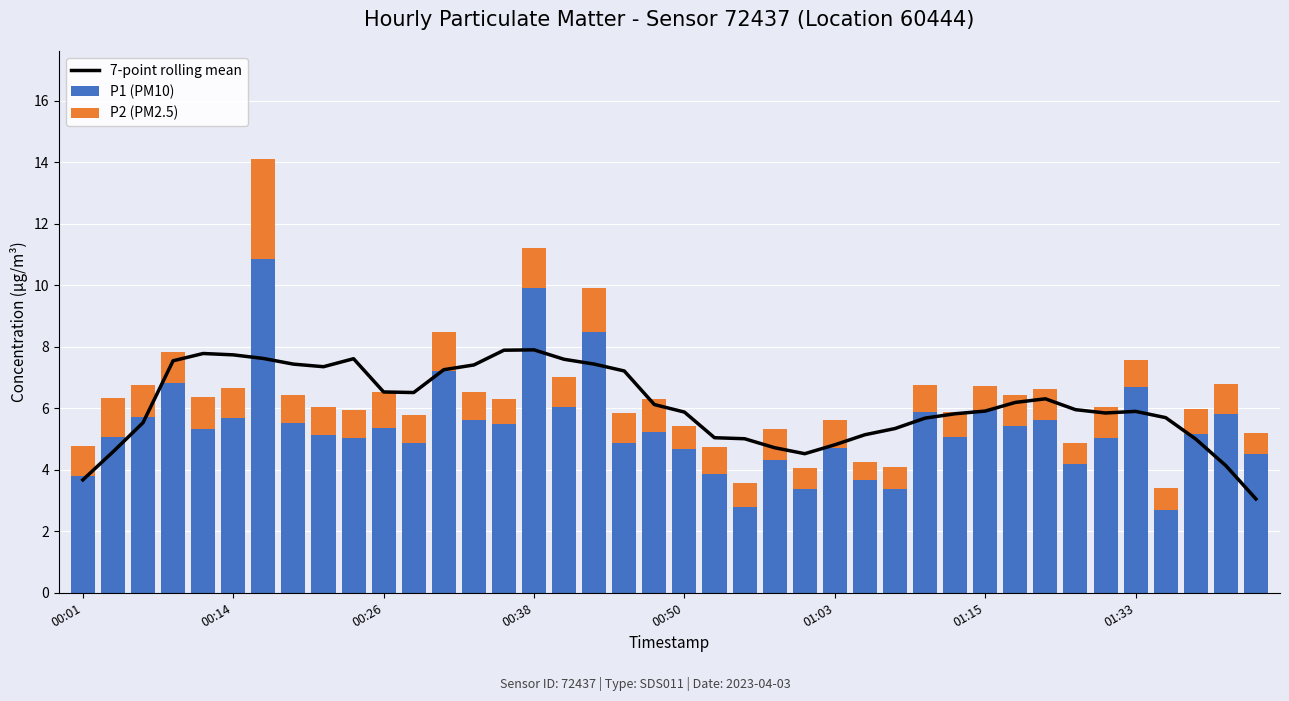

The P1 (PM10) series shows 5.4 at 00:26. True or false?

True